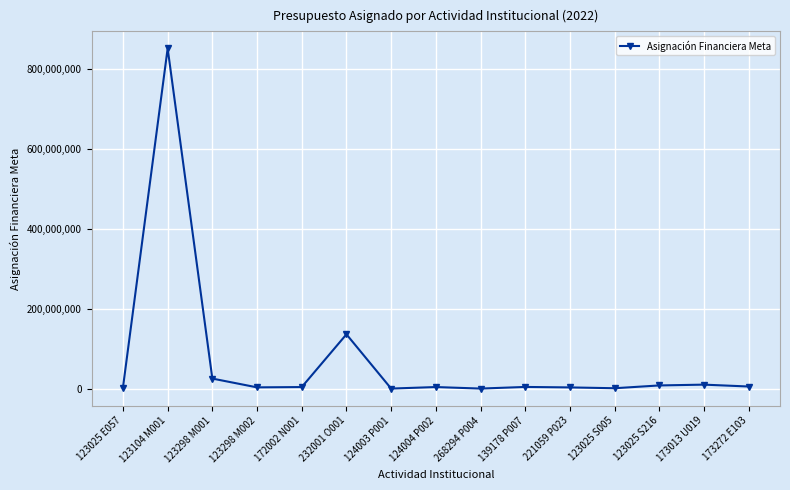

What is the greatest value displayed?

851422569